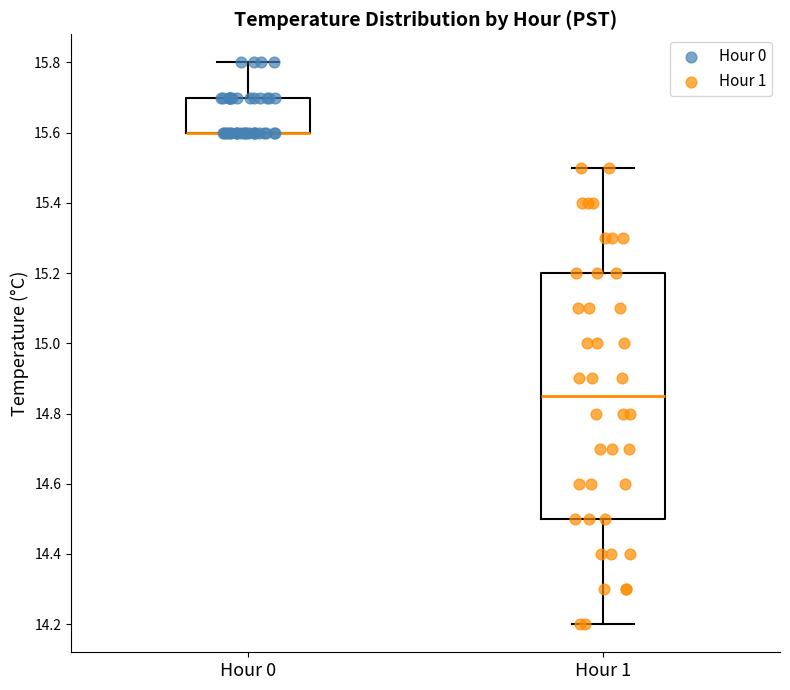

Reading left to right, transcribe this box plot: for each box, give where its median line is, the range the box spans, and where its two whiskers end, as read against the y-axis. The values are not printed on the chart, so give them approximately, as read against the axis.

Hour 0: median 15.60 (drawn on the box's lower edge), box 15.60 to 15.70, whiskers 15.60 to 15.80
Hour 1: median 14.86, box 14.50 to 15.20, whiskers 14.20 to 15.50